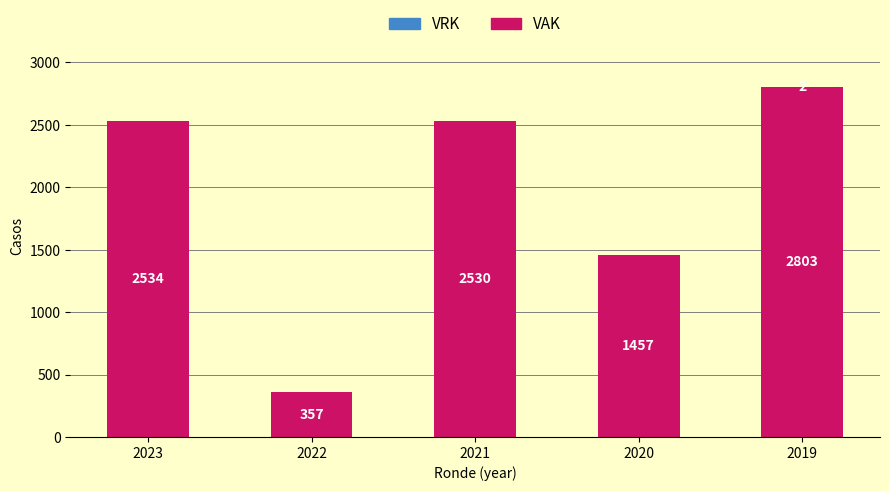

What is the total value across all series at 2023?

2534